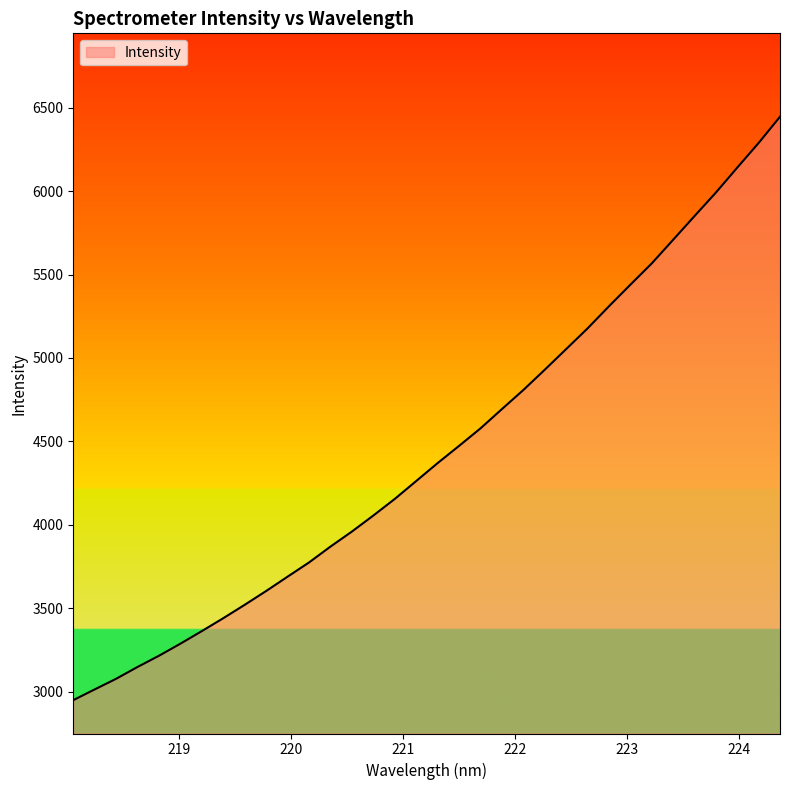

What is the difference between the maximum and minimum values?

3497.2